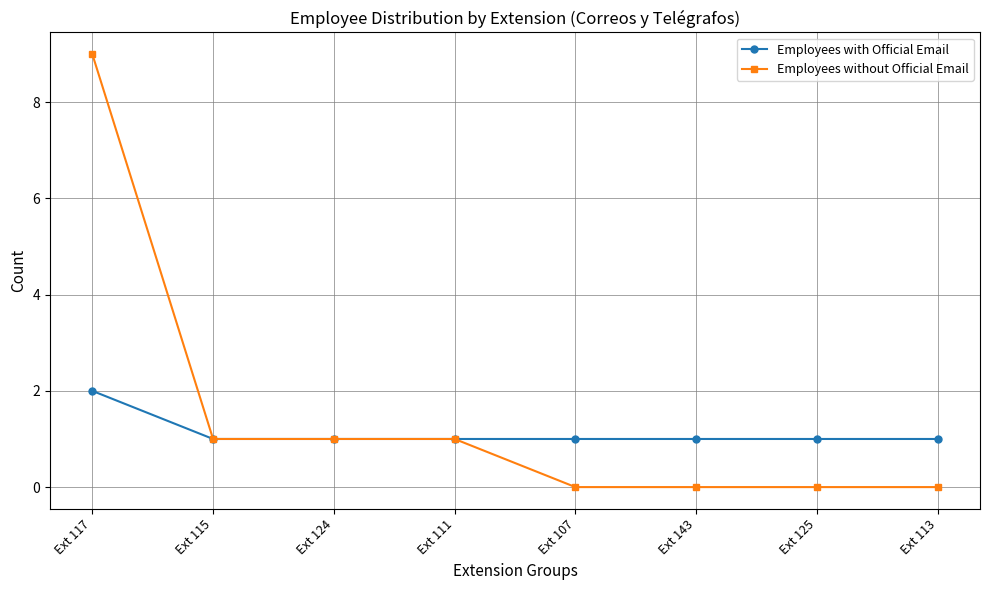

List the series in order of their peak value, lowest first.

Employees with Official Email, Employees without Official Email